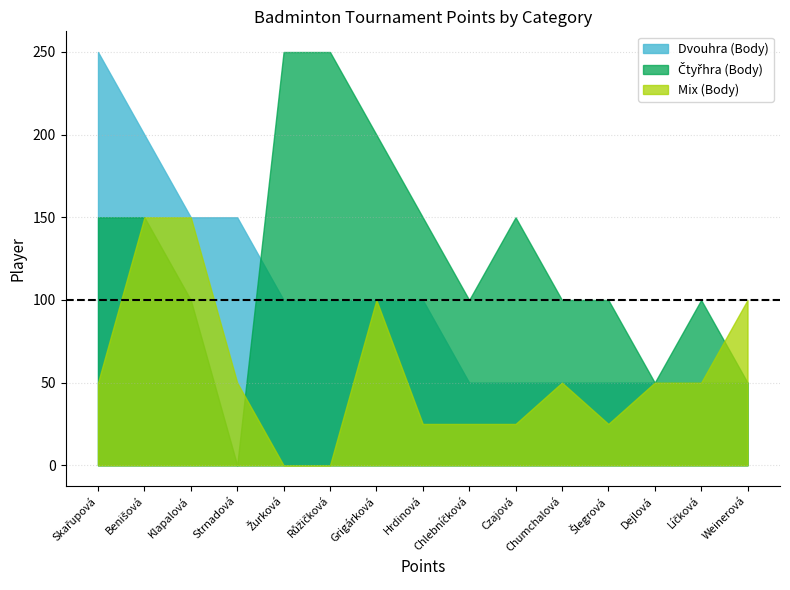

True or false: Dvouhra (Body) has more than 2 points higher than both neighbors.

False